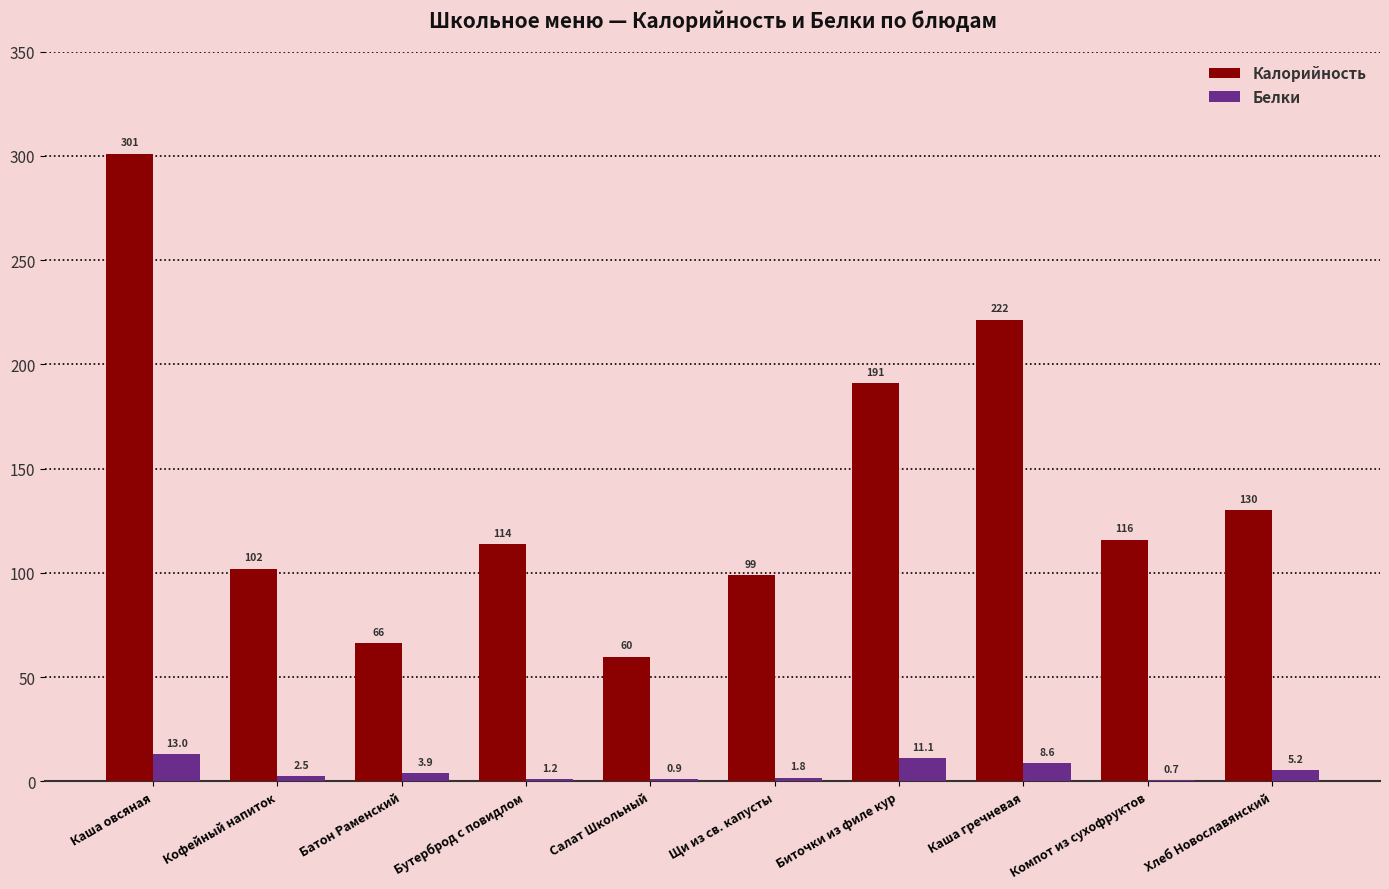

How many values in the Белки series exceed 3?

5